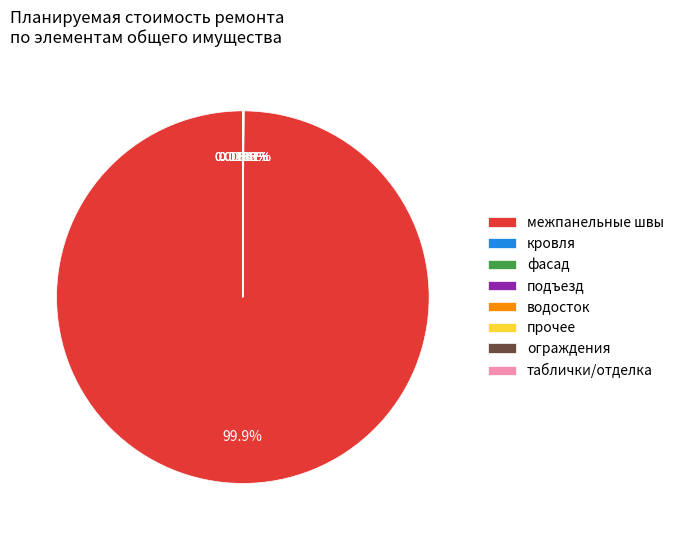

What is the largest slice in the pie chart?

межпанельные швы